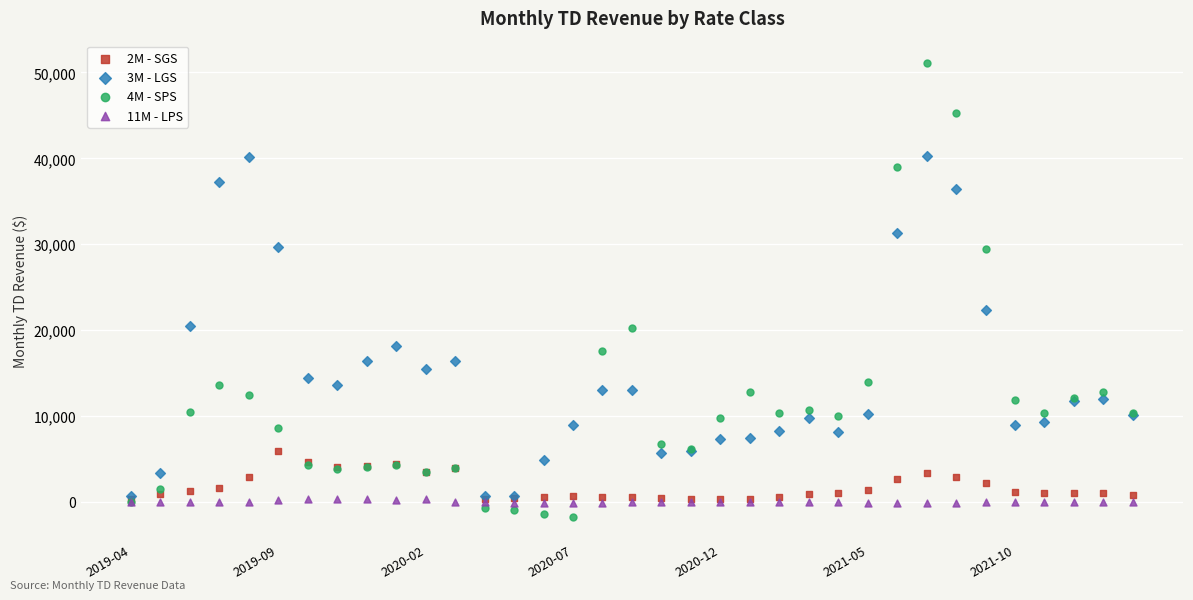

What are all the series names shown in the legend?

2M - SGS, 3M - LGS, 4M - SPS, 11M - LPS